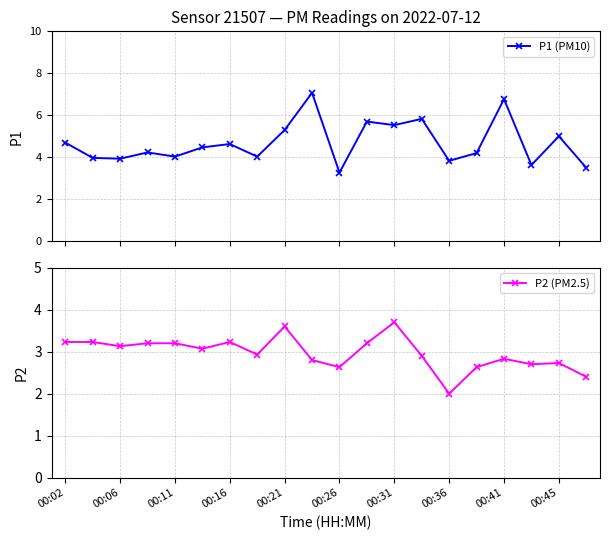

The value of P2 (PM2.5) at 00:36 is 2.0. True or false?

True